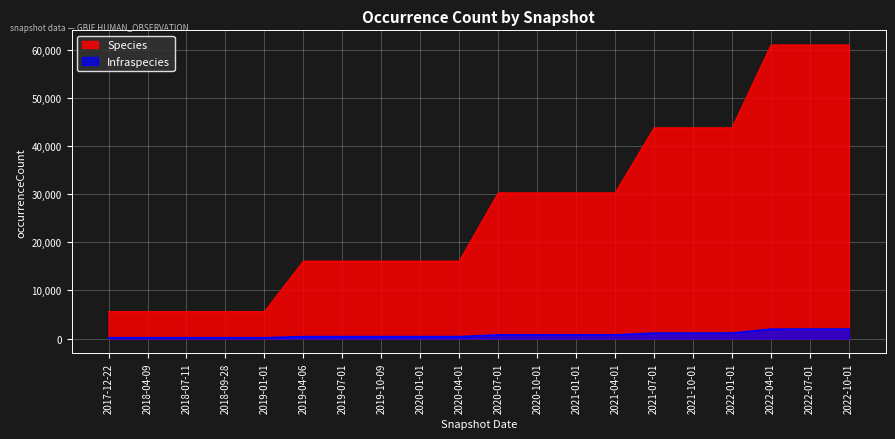

List the labels in order of Species value, largest first.

2022-04-01, 2022-07-01, 2022-10-01, 2021-07-01, 2021-10-01, 2022-01-01, 2020-07-01, 2020-10-01, 2021-01-01, 2021-04-01, 2019-04-06, 2019-07-01, 2019-10-09, 2020-01-01, 2020-04-01, 2017-12-22, 2018-04-09, 2018-07-11, 2018-09-28, 2019-01-01